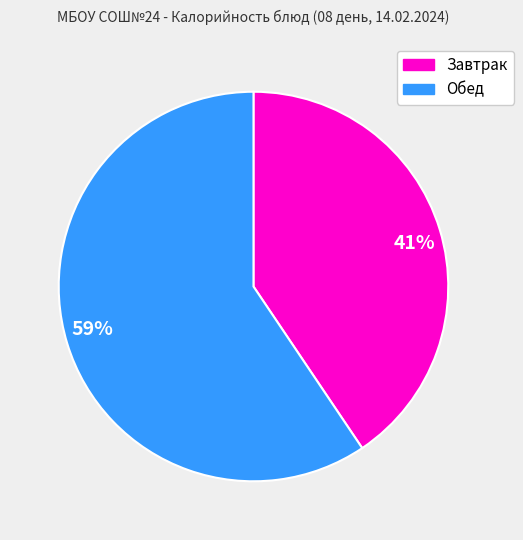

How many segments does this pie chart have?

2